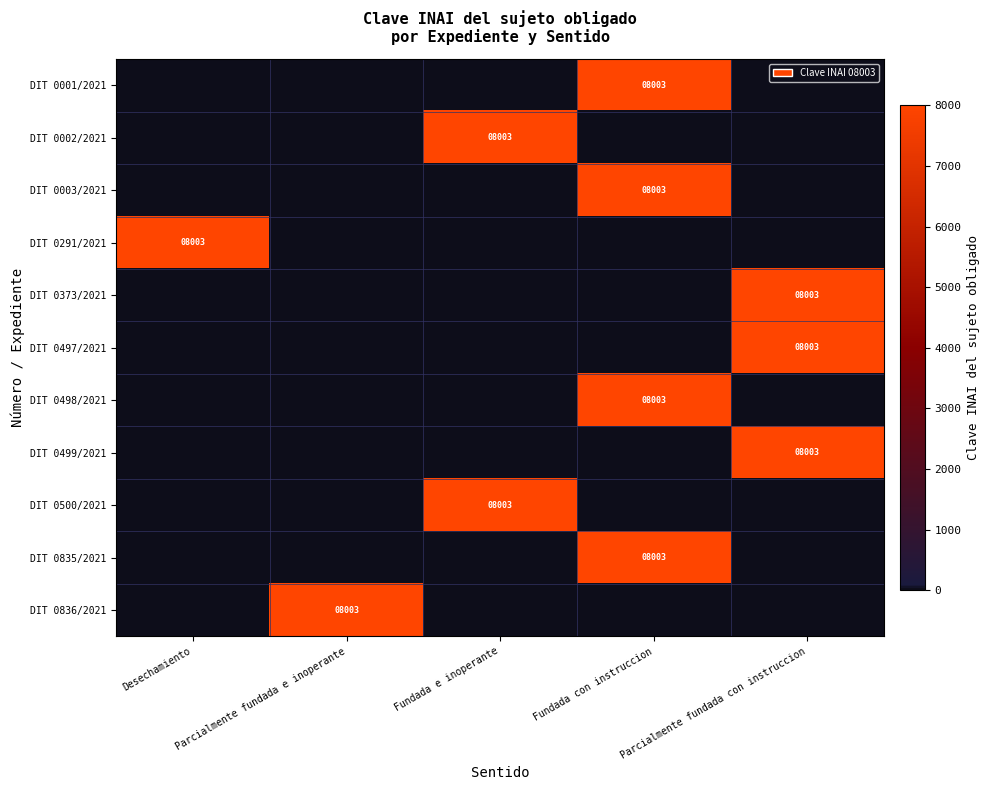

True or false: DIT 0002/2021 has a value of 2304 at Fundada e inoperante.

False